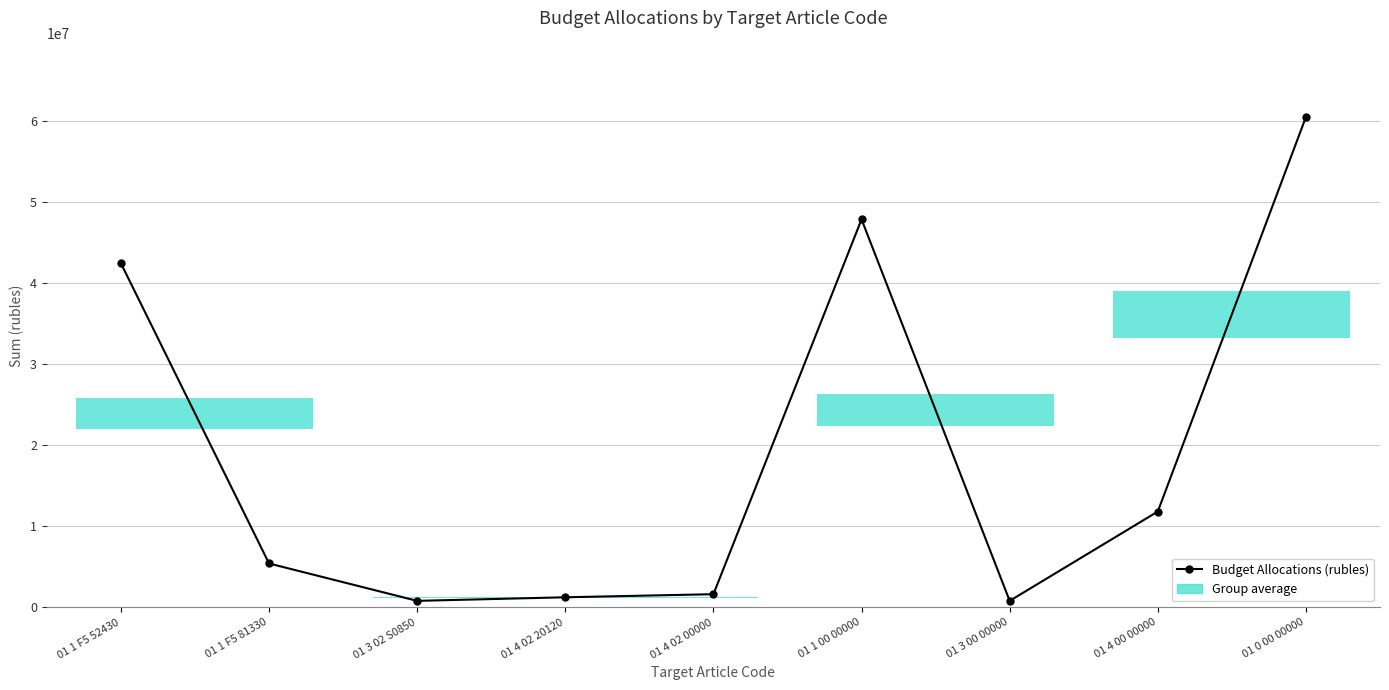

Between 01 4 02 00000 and 01 4 00 00000, which is larger?

01 4 00 00000